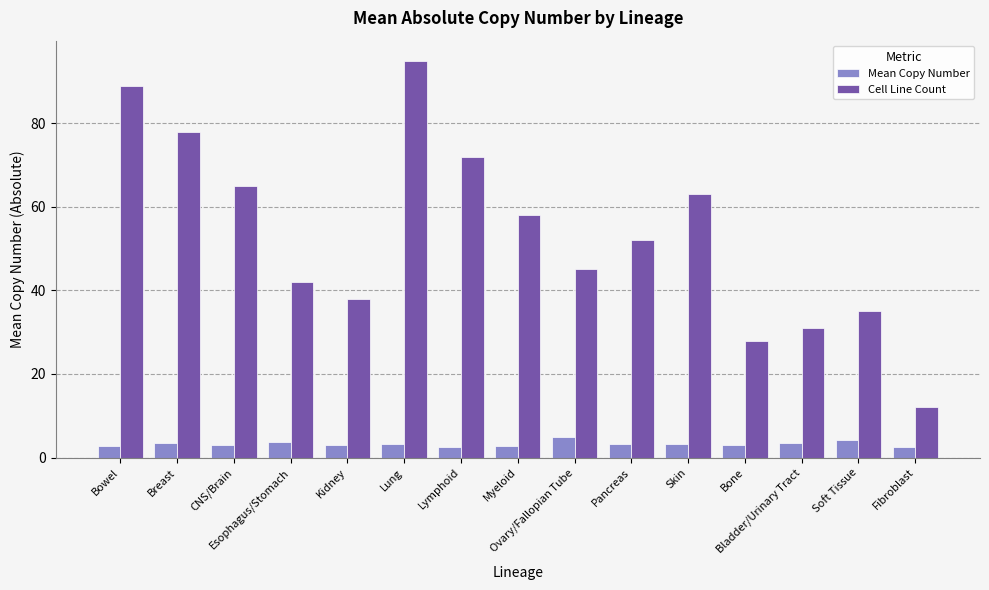

List the labels in order of Cell Line Count value, largest first.

Lung, Bowel, Breast, Lymphoid, CNS/Brain, Skin, Myeloid, Pancreas, Ovary/Fallopian Tube, Esophagus/Stomach, Kidney, Soft Tissue, Bladder/Urinary Tract, Bone, Fibroblast